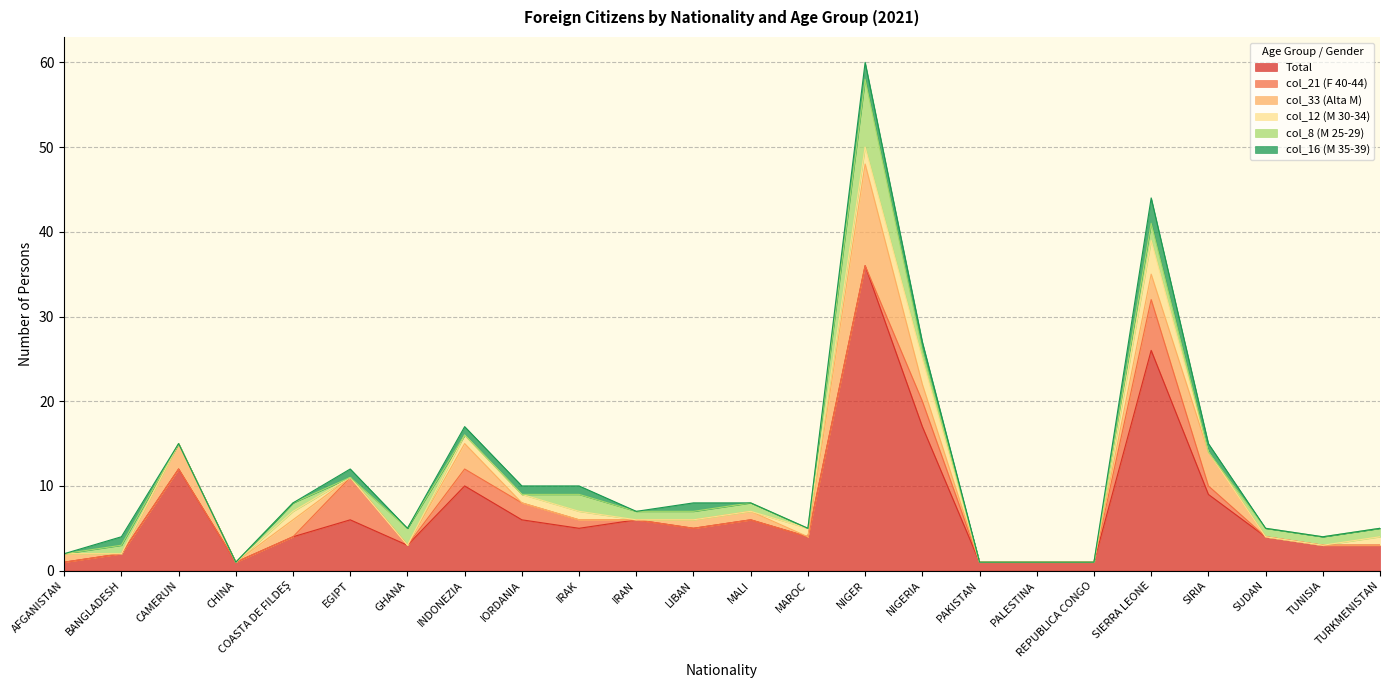

Does the chart display data point markers on the line(s)?

No